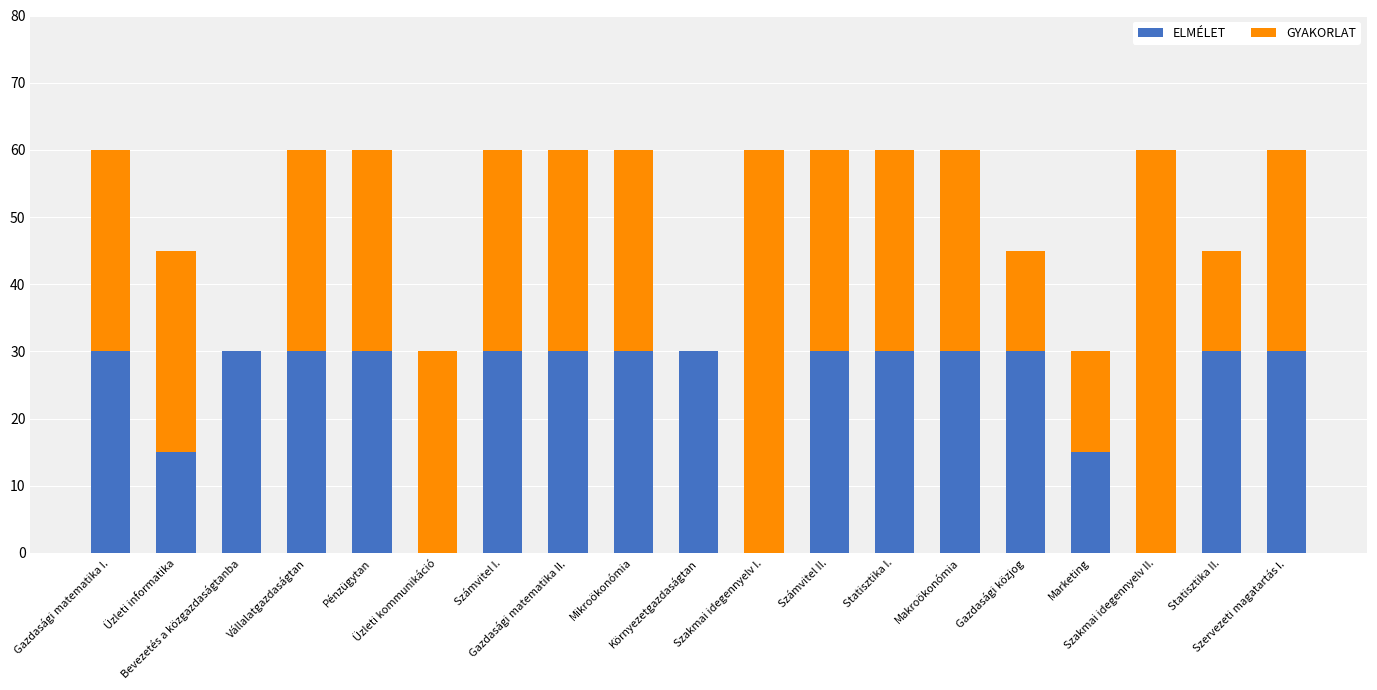

How many series are shown in this chart?

2